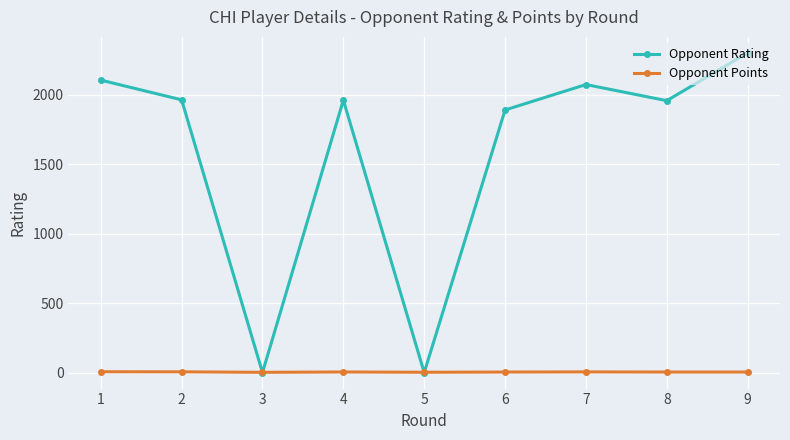

At which category is the sum across all series the highest?

9